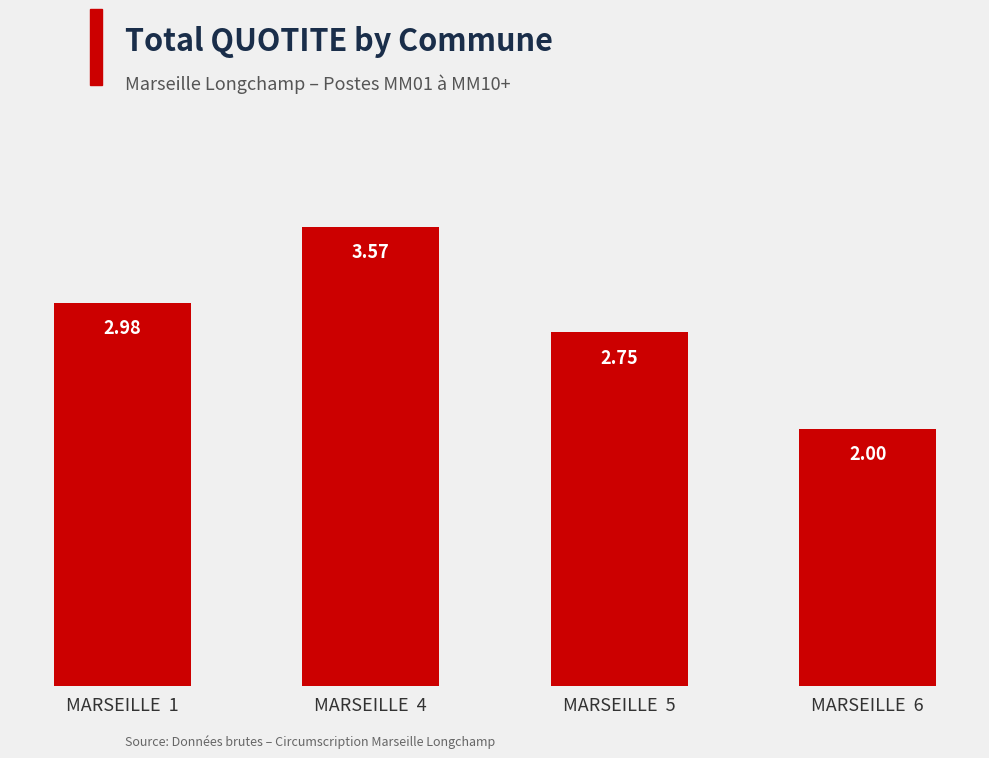

Approximately how many times larger is the value at MARSEILLE  6 compared to MARSEILLE  4?

0.6